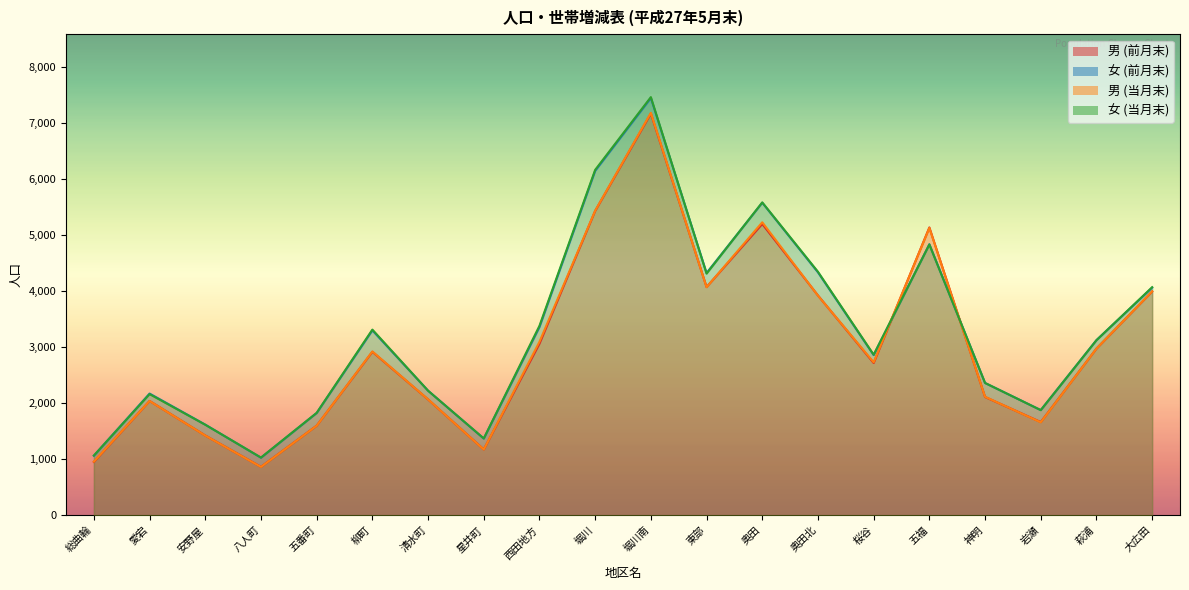

What is the difference between the highest and lowest values at 奥田北?

426